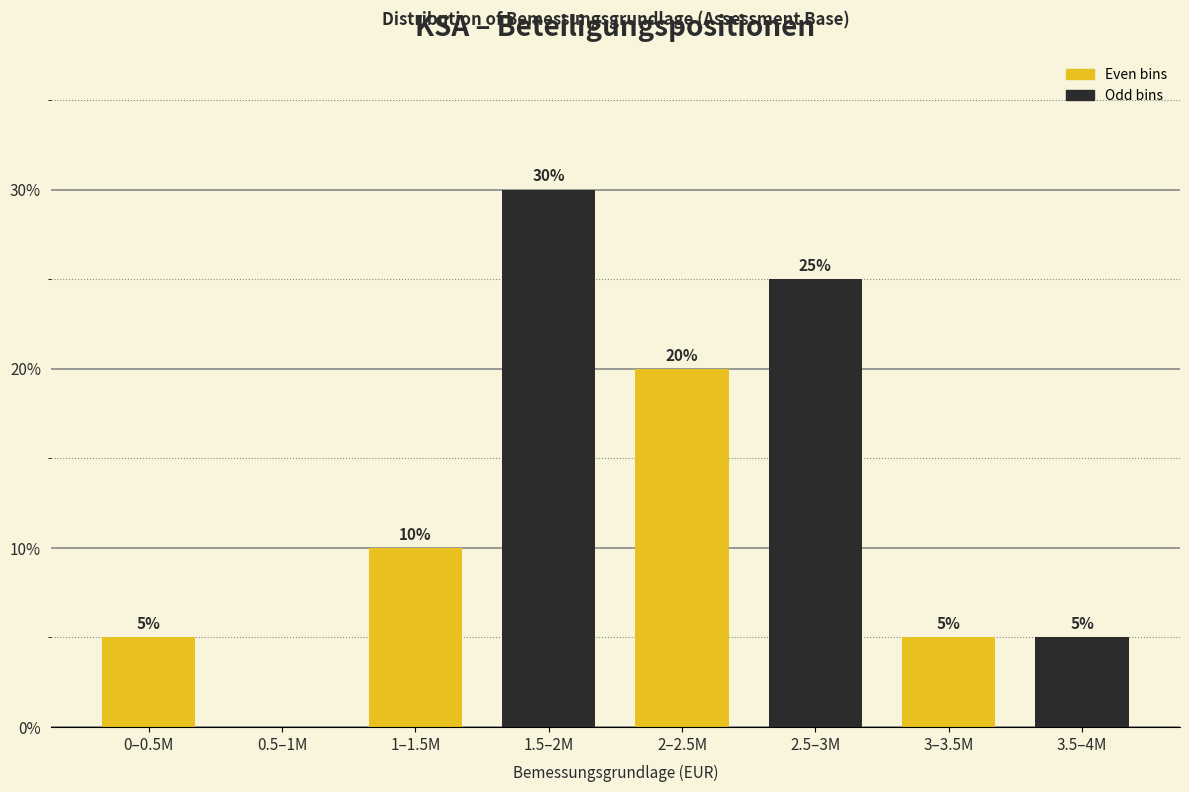

Reading left to right, list all the values displayed in this chart.

0–0.5M=5	0.5–1M=0	1–1.5M=10	1.5–2M=30	2–2.5M=20	2.5–3M=25	3–3.5M=5	3.5–4M=5